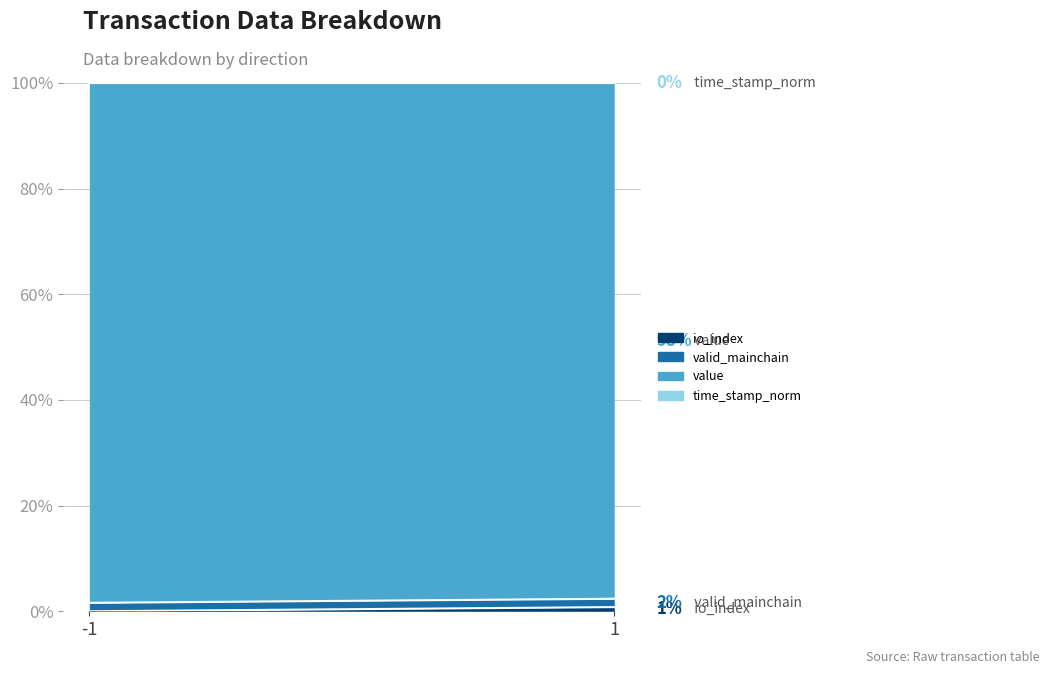

How many categories are shown in the chart?

2